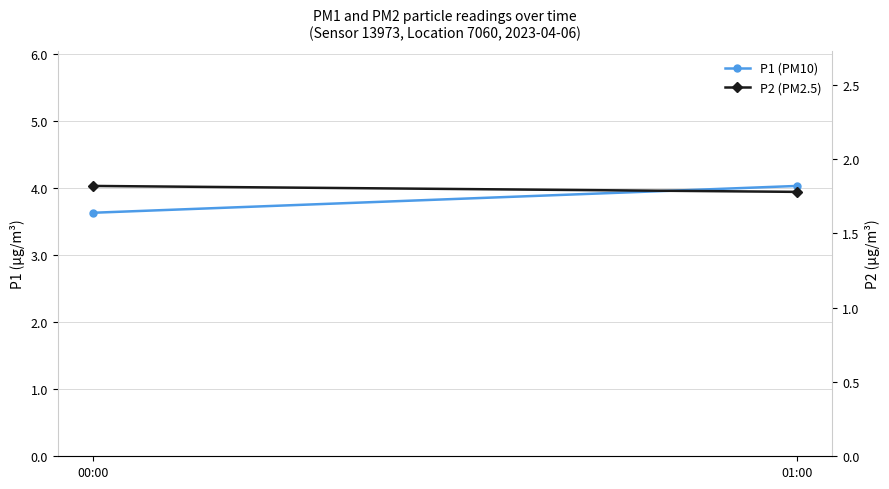

The value of P2 (PM2.5) at 00:00 is 1.8. True or false?

True